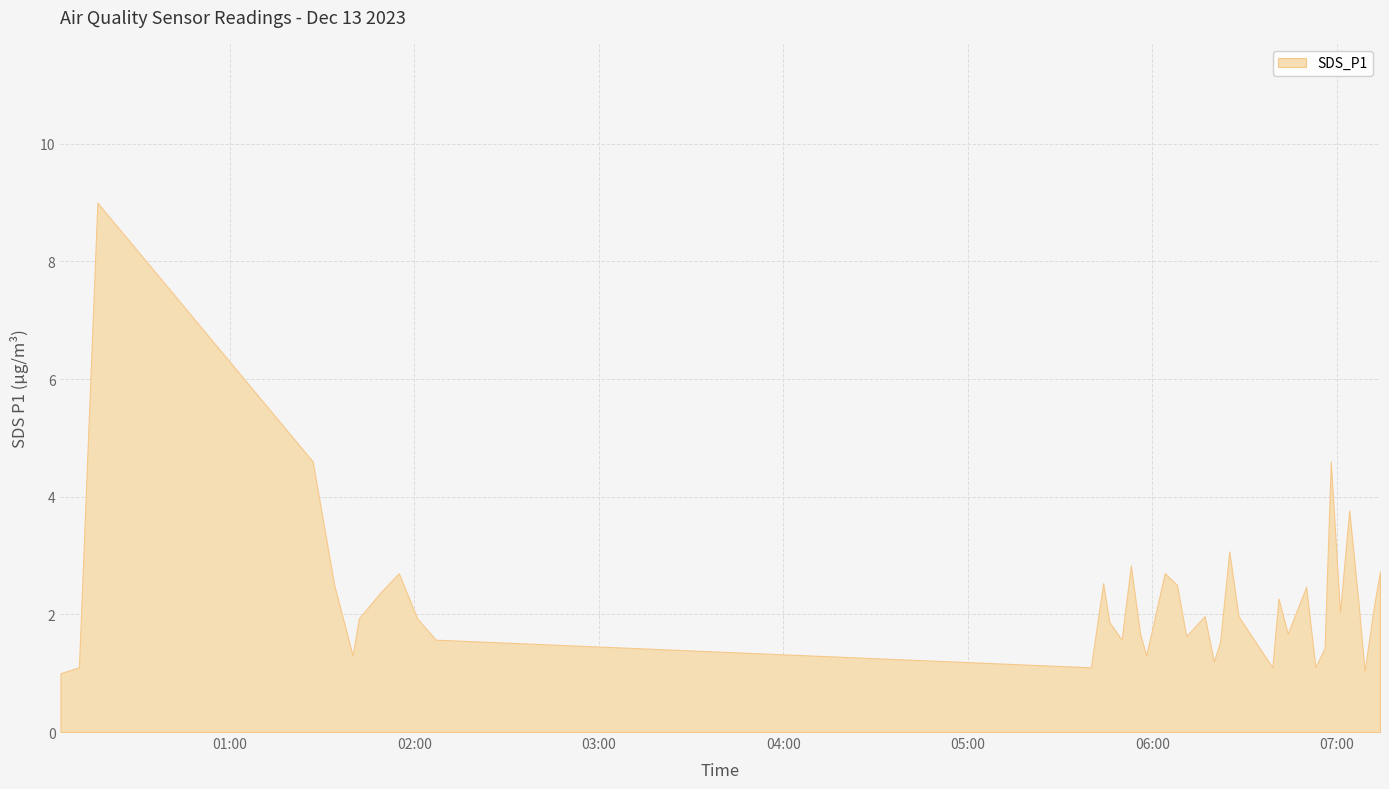

Which label corresponds to the smallest value in the chart?

2023/12/13 00:05